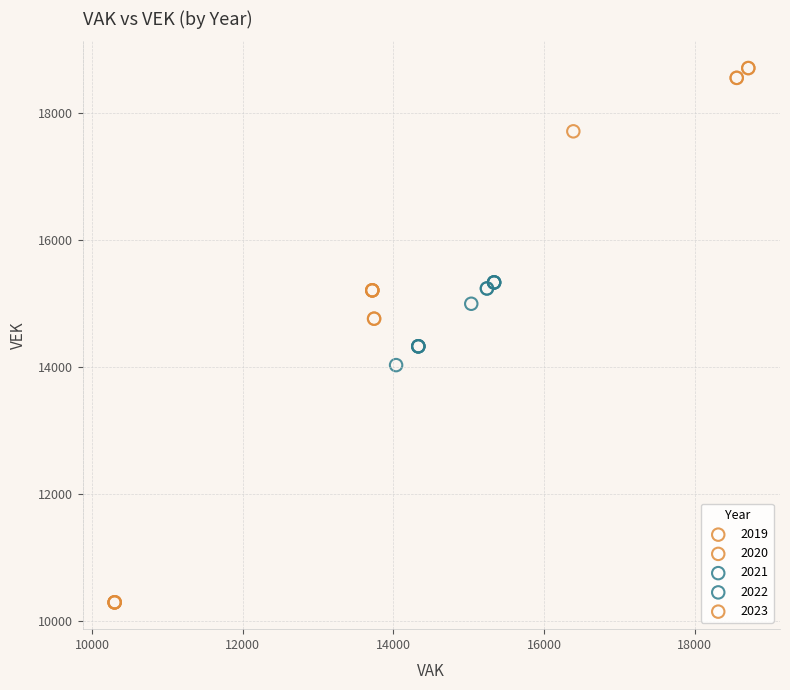

Which series has the widest spread of Y values?

2020